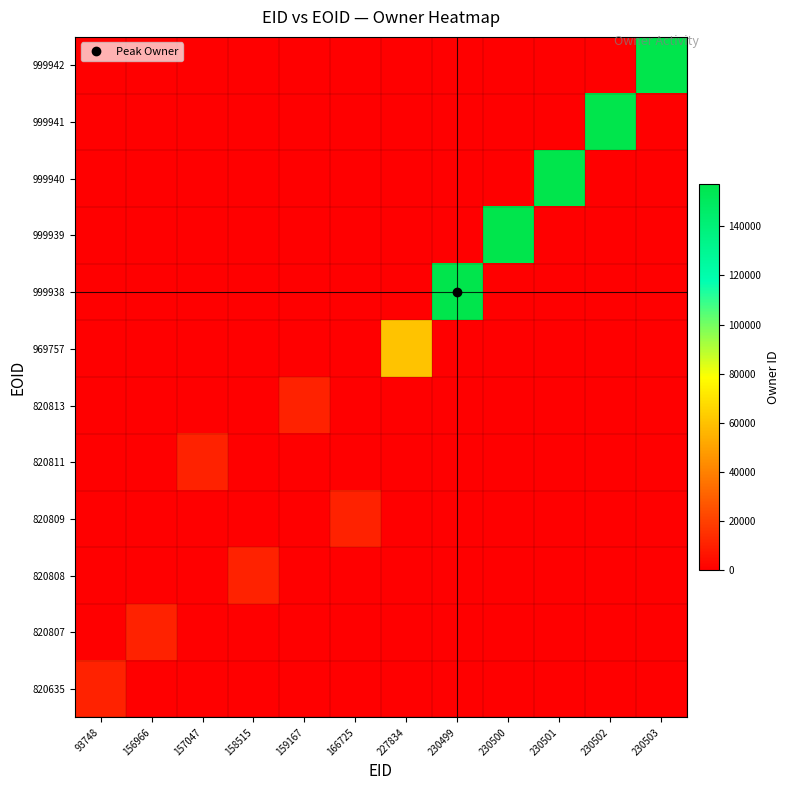

Which label corresponds to the largest value in the chart?

230499